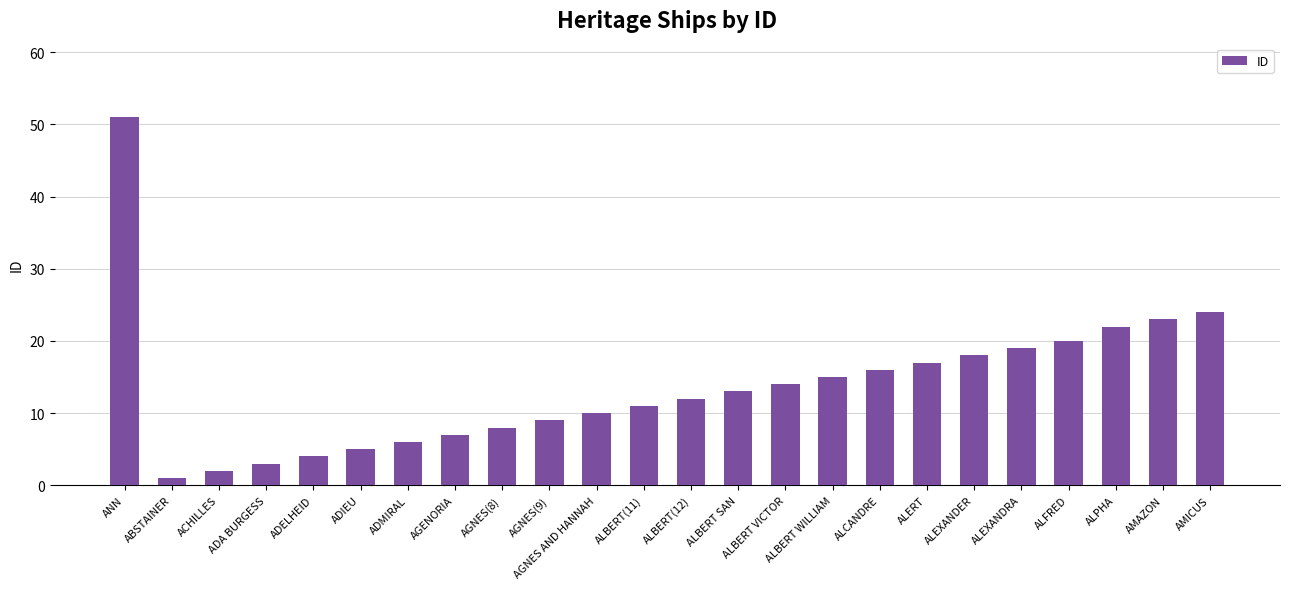

Where does the data first go above 13?

ANN